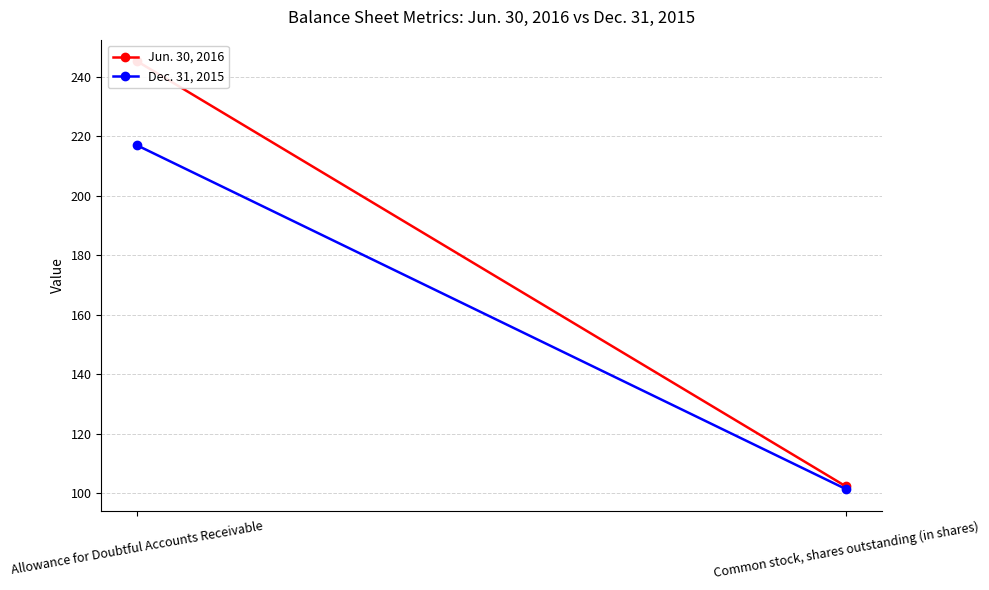

What is the spread (max minus min) of values at Common stock, shares outstanding (in shares)?

0.9